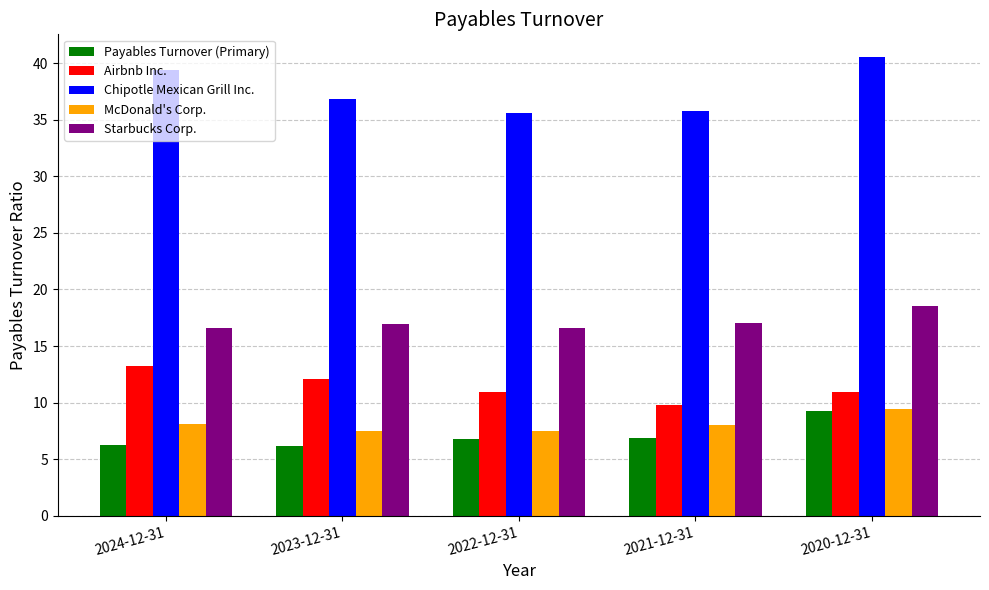

What is the spread (max minus min) of values at 2021-12-31?

28.9